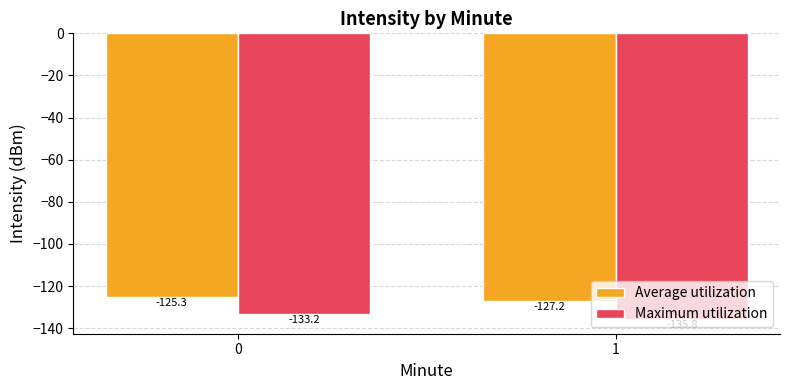

What is the sum of all Average utilization values?

-252.5